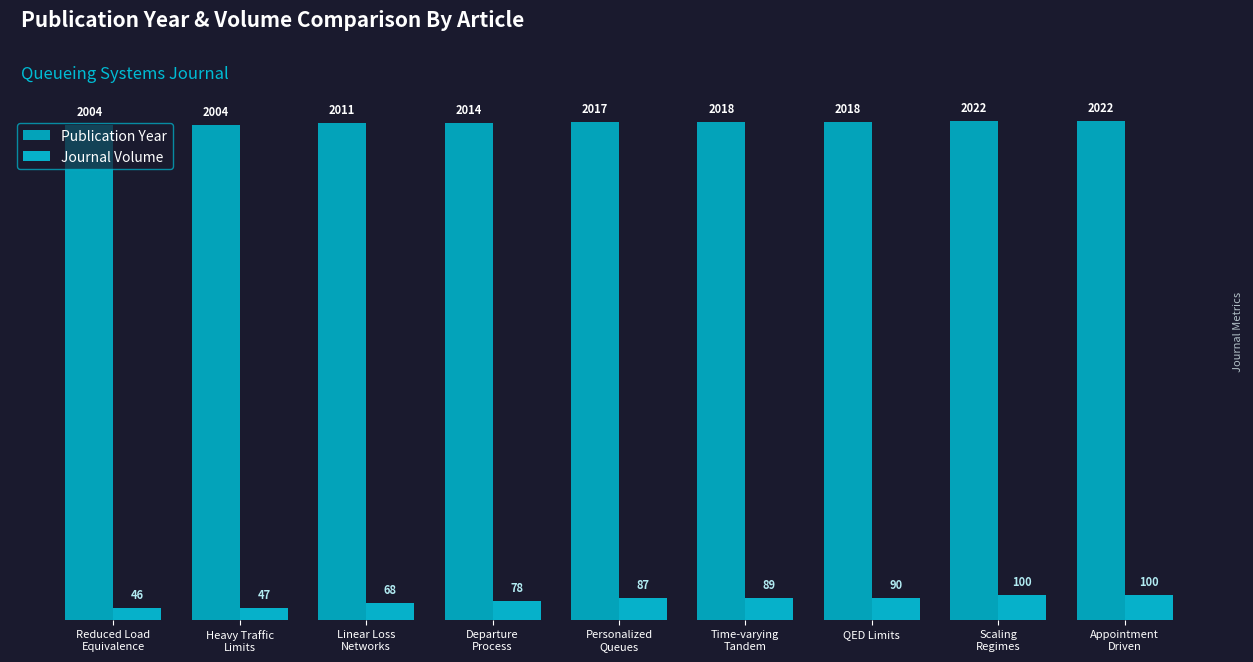

What is the value of the Journal Volume bar at the 1st from the left?

46